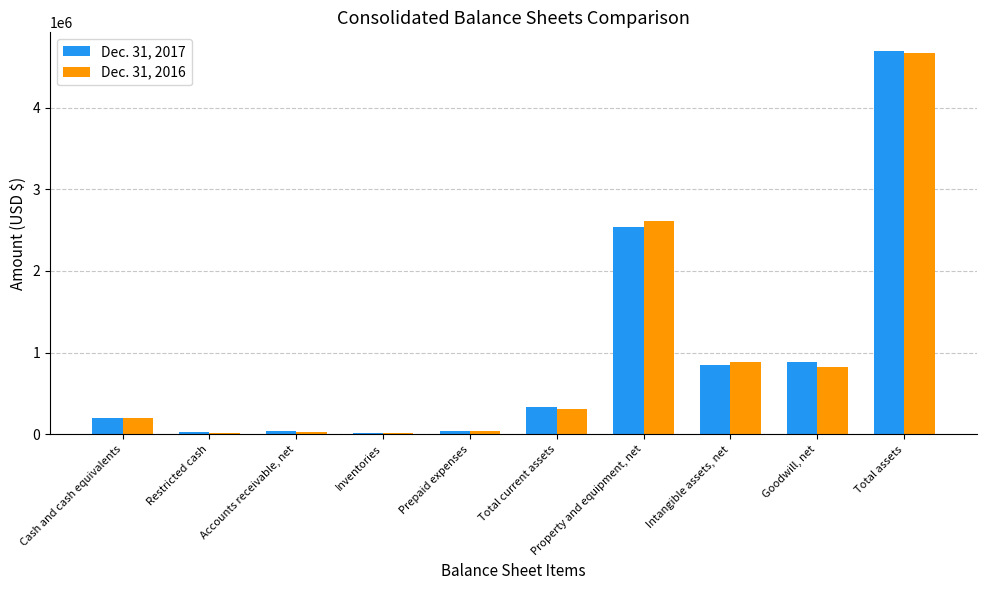

What position from the right is Inventories?

7